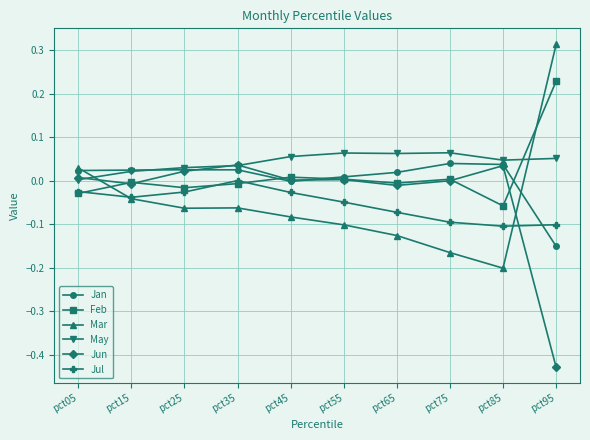

After their last crossing, which series has the higher values: Jun or Mar?

Mar